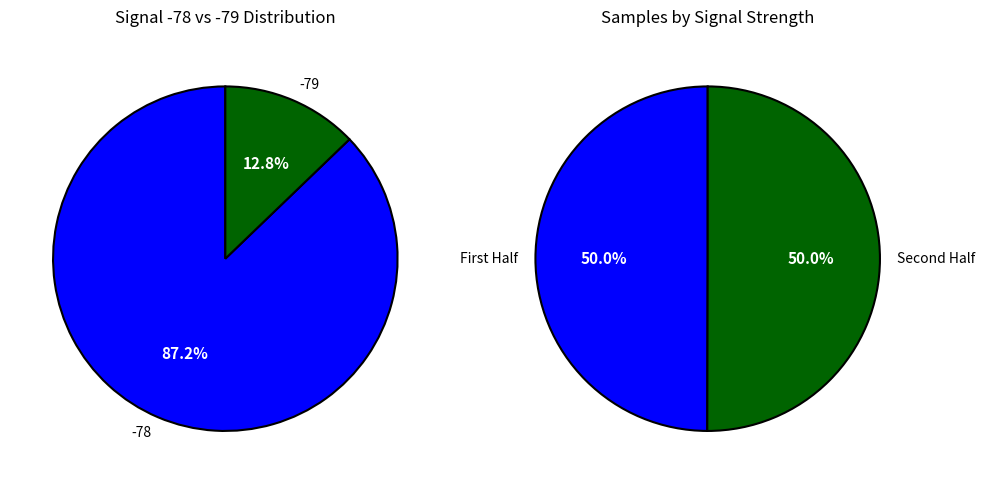

Between 17 and 9, which is larger?

17